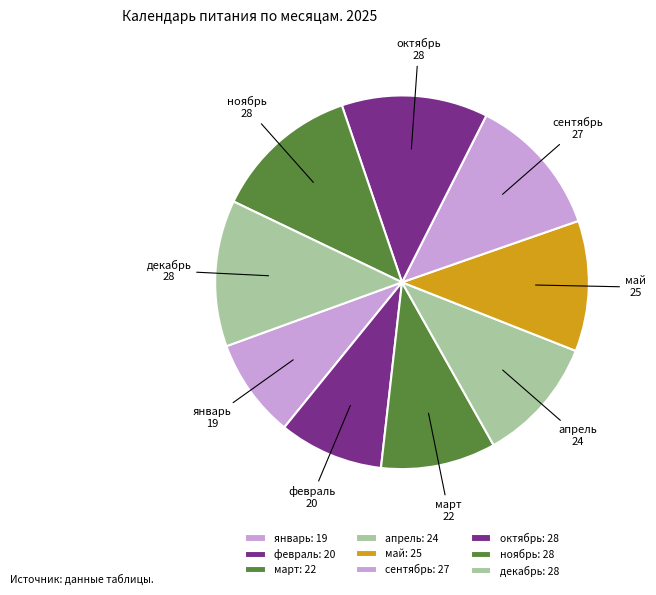

Approximately how many times larger is the value at январь compared to октябрь?

0.7